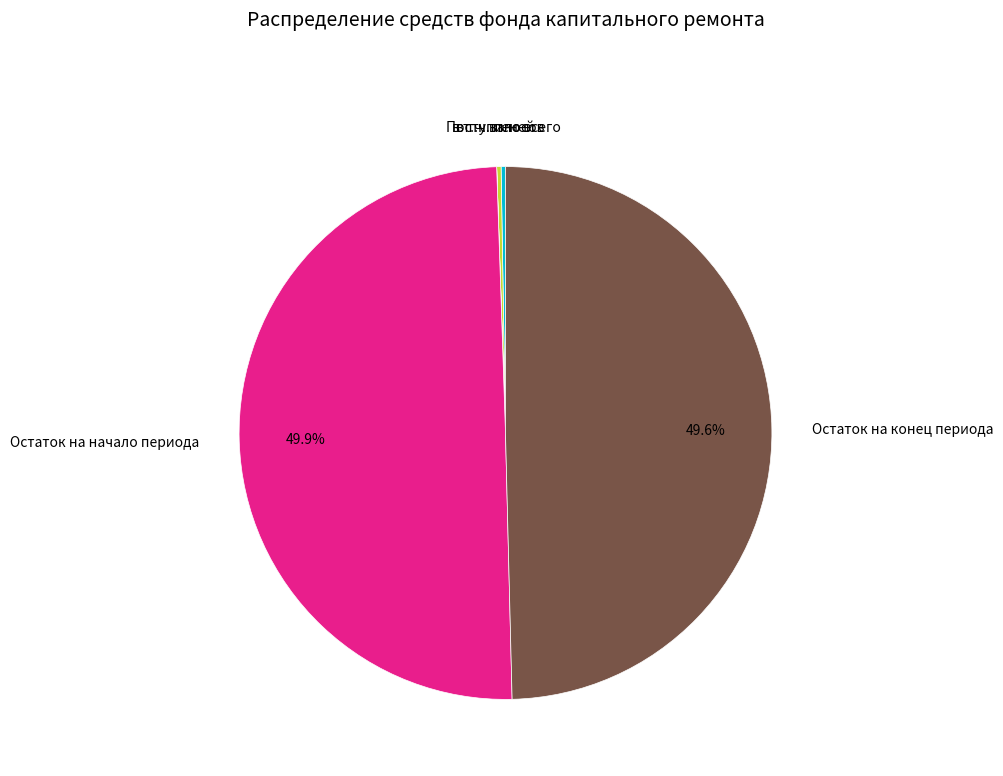

What portion of the pie excludes Остаток на конец периода?

50.4%